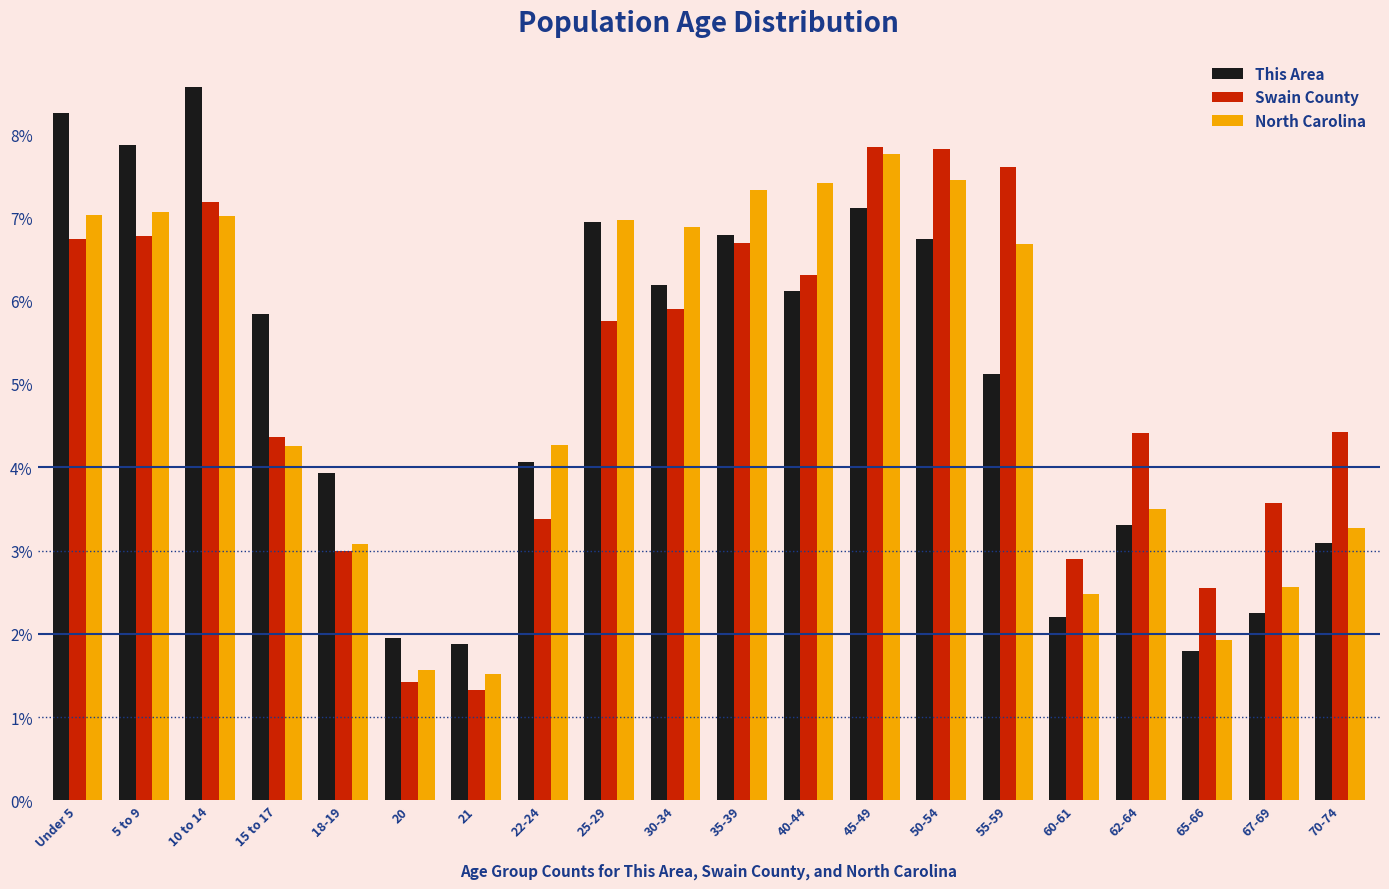

Is it true that Swain County equals 7.9 at 62-64?

False